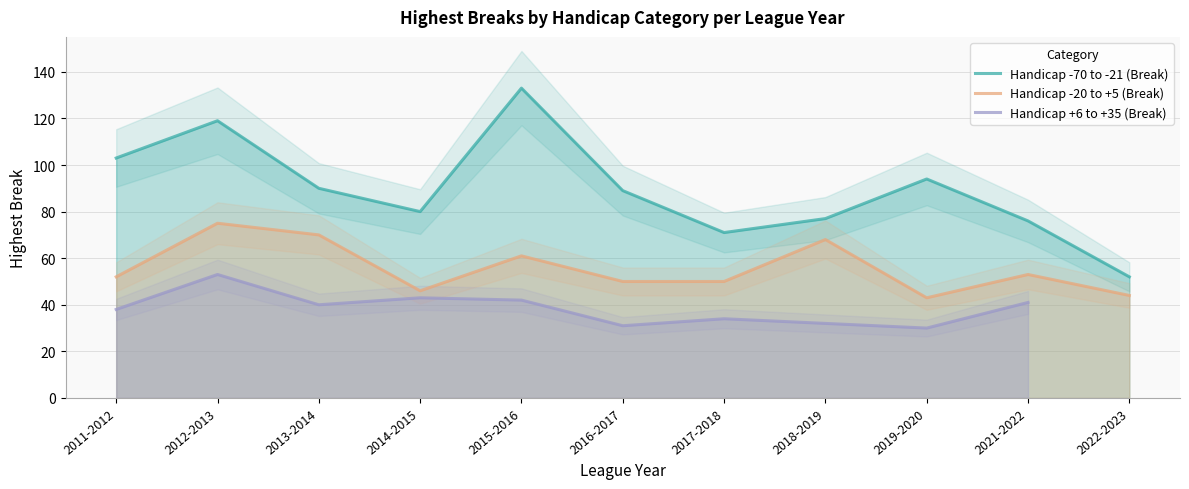

What is the label of the 7th point from the right?

2015-2016